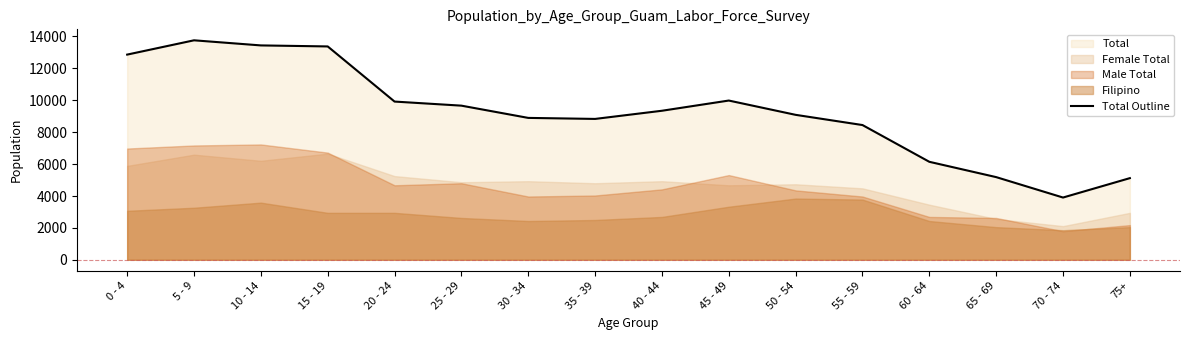

Where does the data first go above 9344?

0 - 4